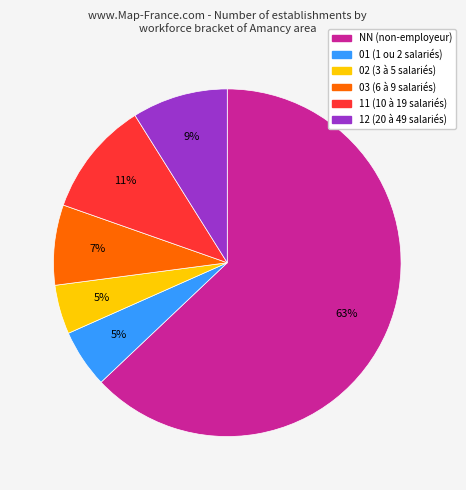

True or false: 01 accounts for 20% of the total.

False